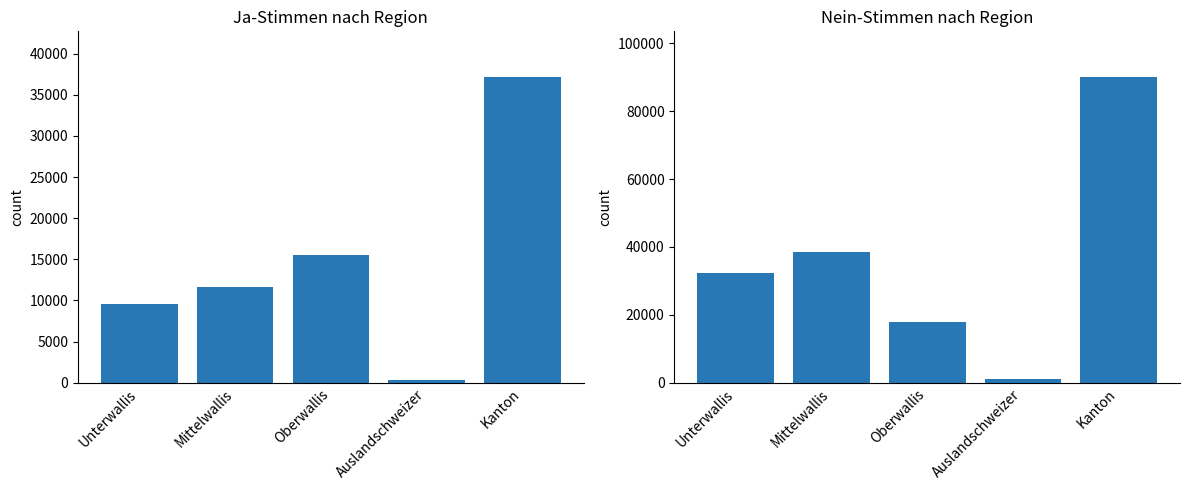

How many values in the Ja series are below 11602?

2